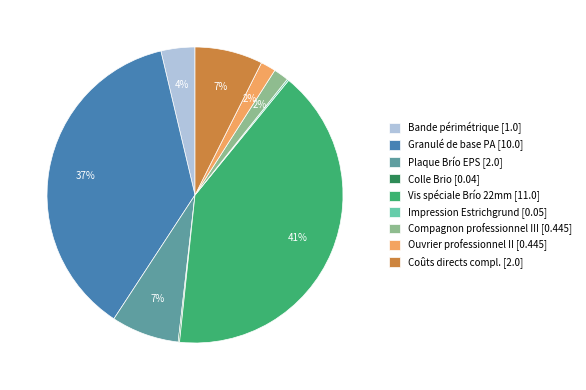

To the nearest percent, what portion does Ouvrier professionnel II [0.445] represent?

2%